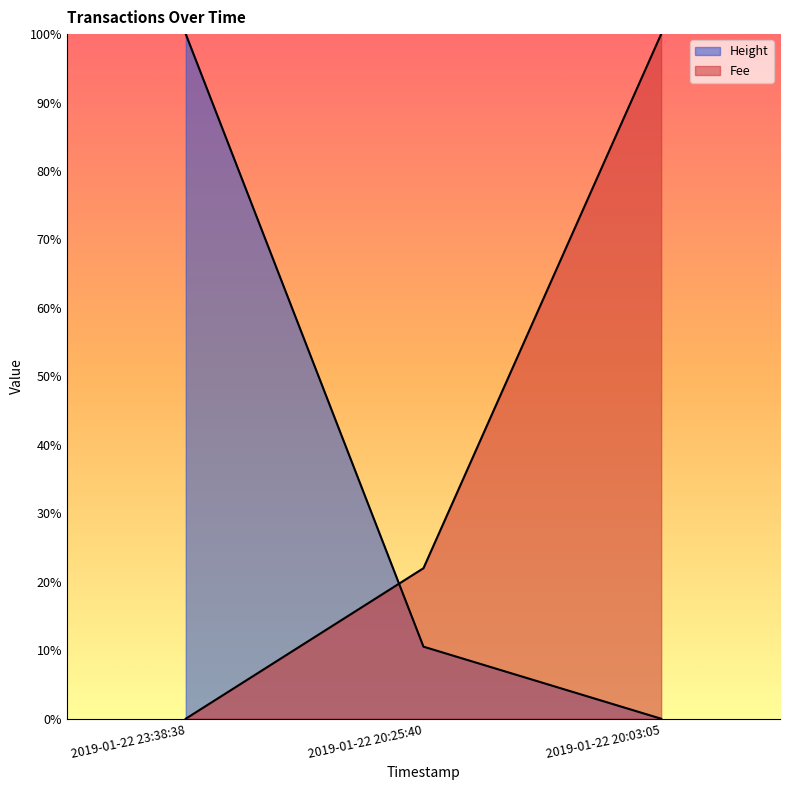

What is the sum of all Fee values?

1.2